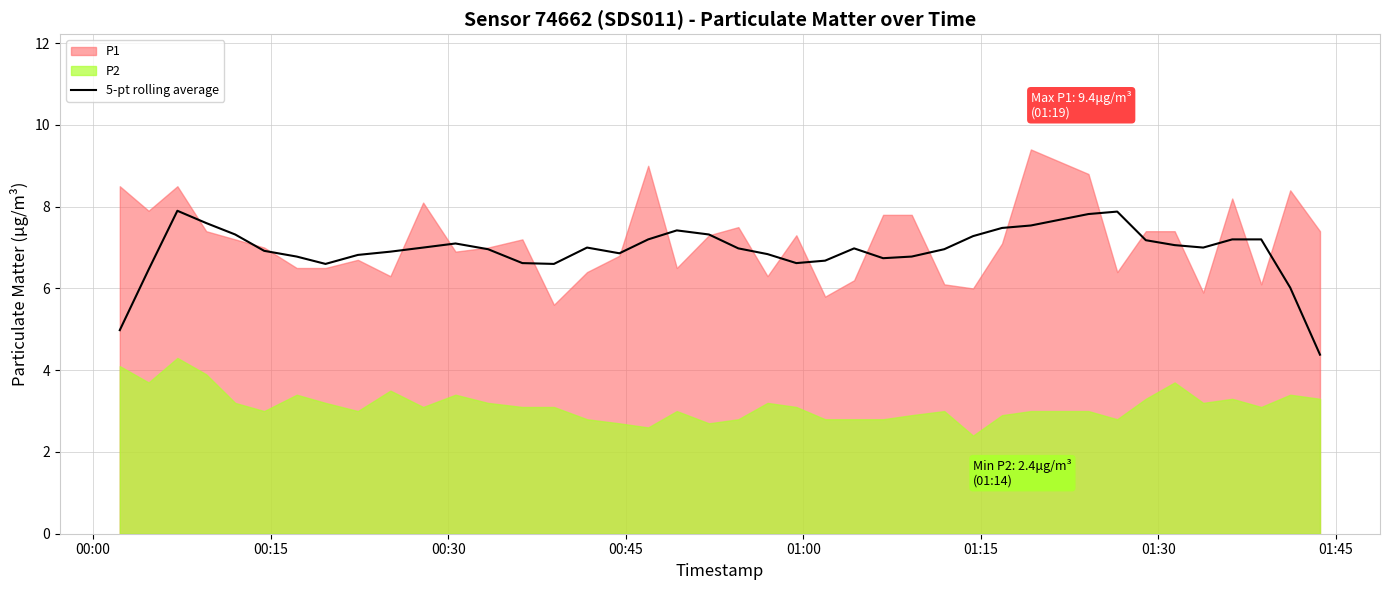

What is the maximum value for 5-pt rolling average?

7.9